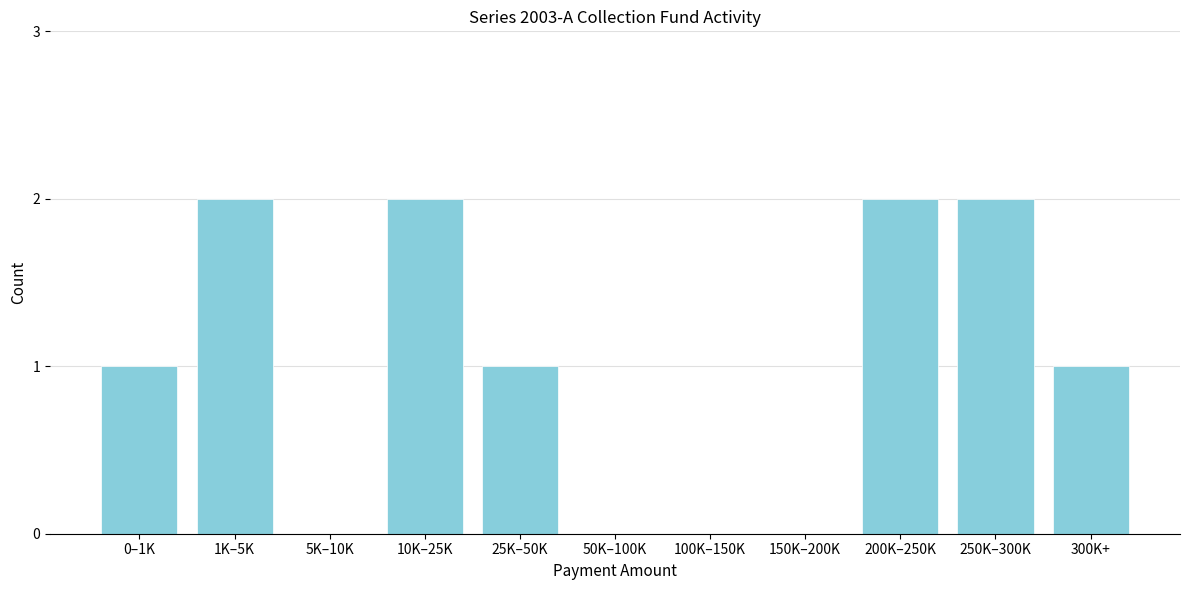

Reading right to left, transcribe all the data shown in this chart.

300K+=1	250K–300K=2	200K–250K=2	150K–200K=0	100K–150K=0	50K–100K=0	25K–50K=1	10K–25K=2	5K–10K=0	1K–5K=2	0–1K=1